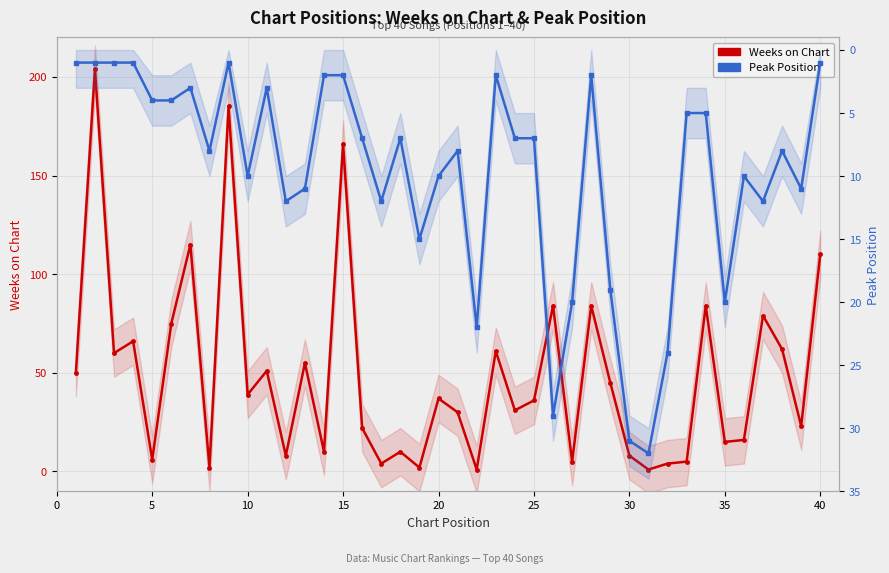

Does the chart have visible grid lines?

Yes